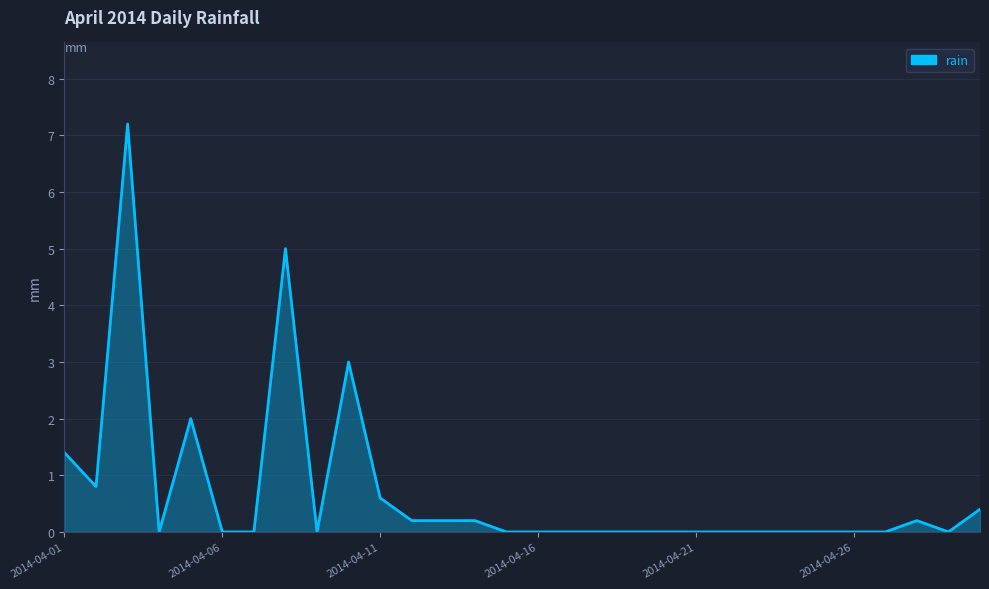

What is the maximum value shown in the chart?

7.2